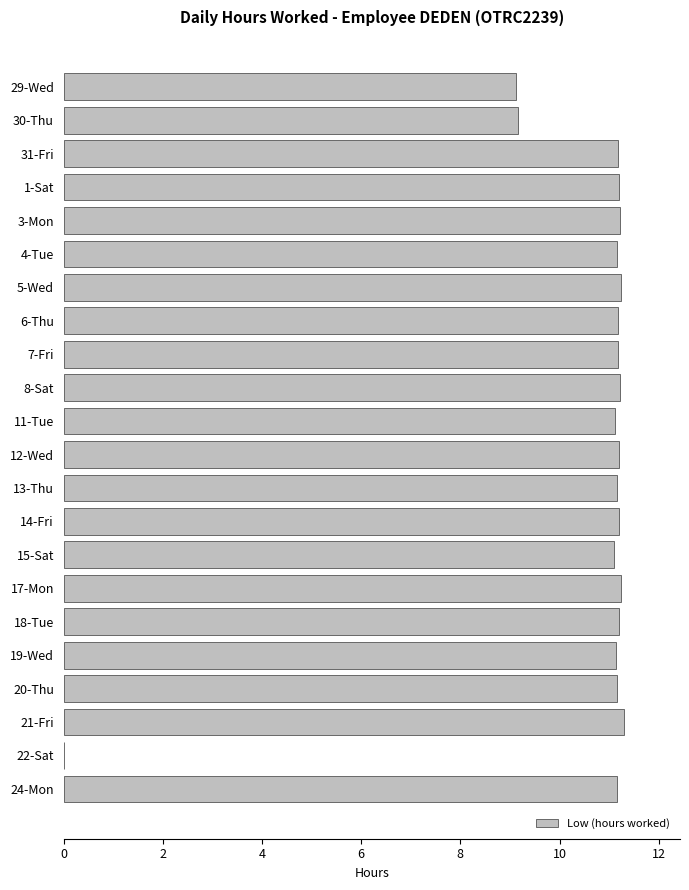

What is the sum of all values?

230.8